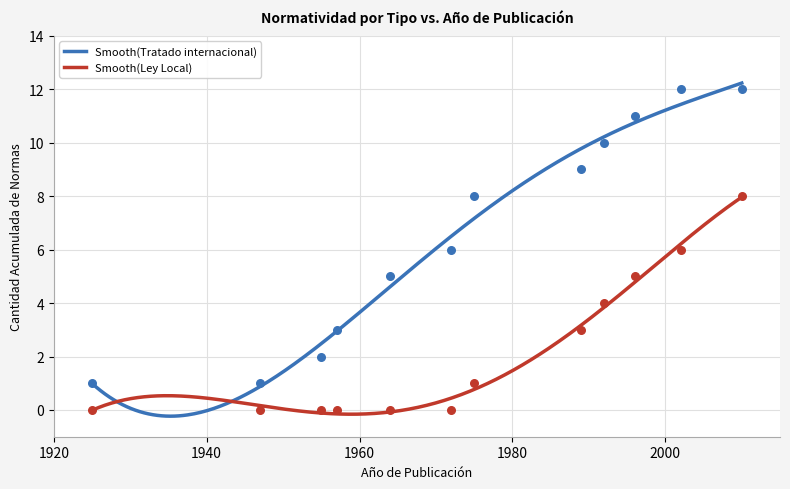

What is the ratio of the value at 2002 to the value at 2010?

1.0